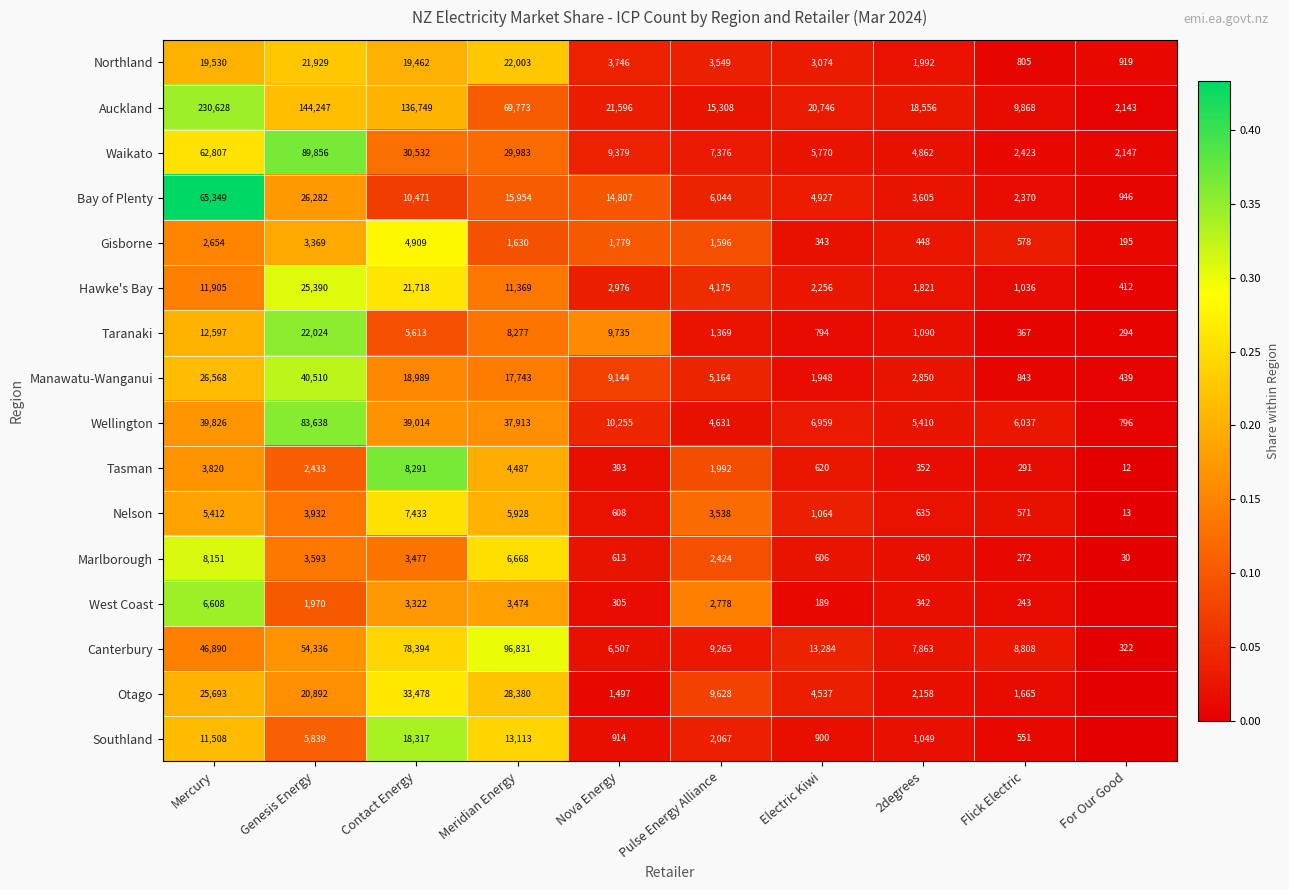

At Flick Electric, list the series in order from smallest to largest.

West Coast, Marlborough, Tasman, Taranaki, Southland, Nelson, Gisborne, Northland, Manawatu-Wanganui, Hawke's Bay, Otago, Bay of Plenty, Waikato, Wellington, Canterbury, Auckland